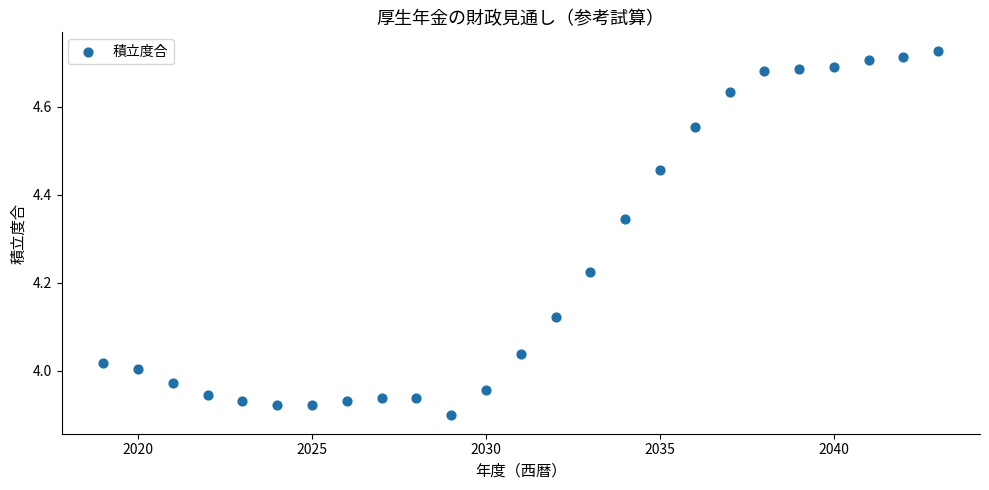

What is the range of X values (max minus min)?

24.0